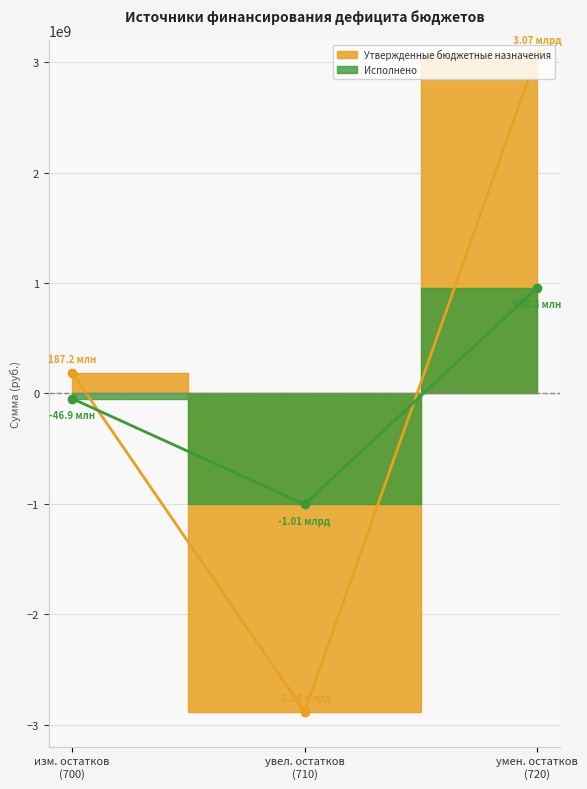

Is the value of Утвержденные бюджетные назначения at изм. остатков (700) greater than the value of Исполнено at увел. остатков (710)?

Yes